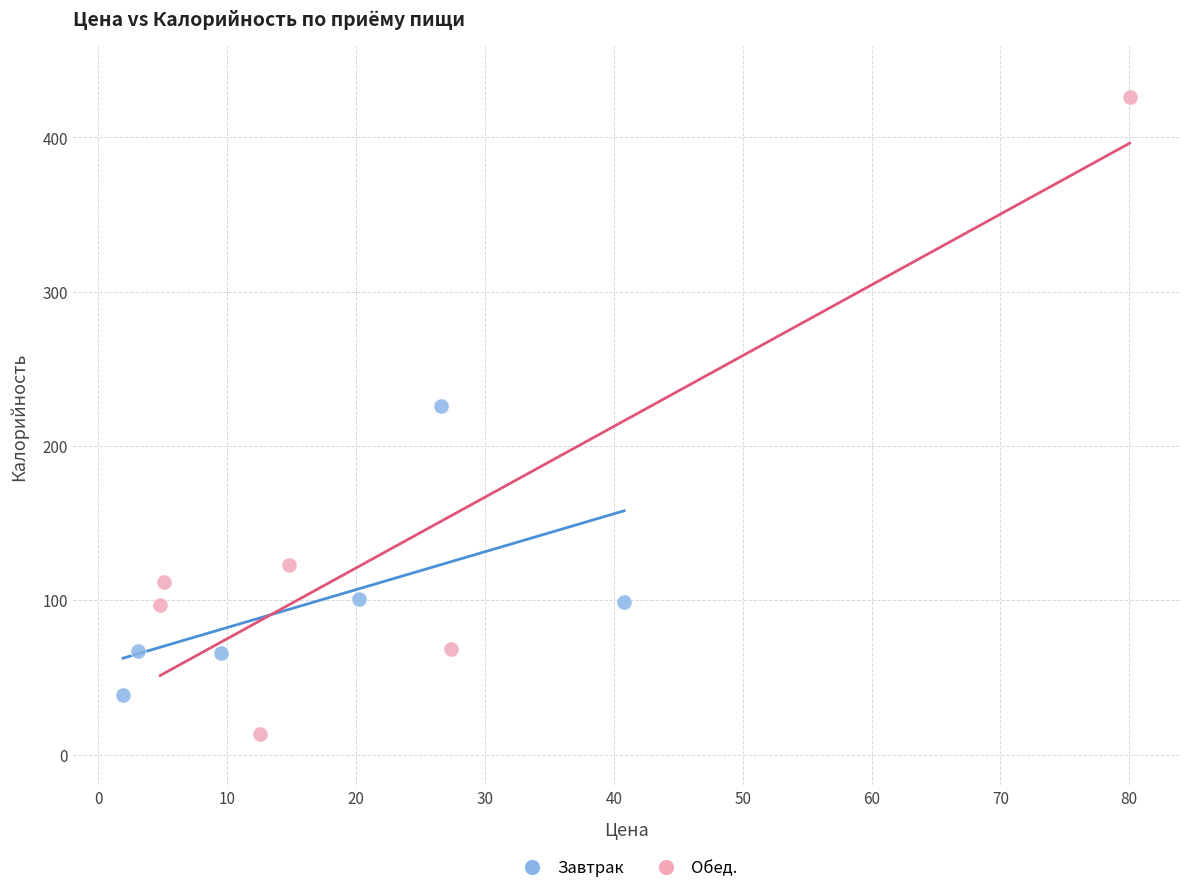

What are all the series names shown in the legend?

Завтрак, Обед.